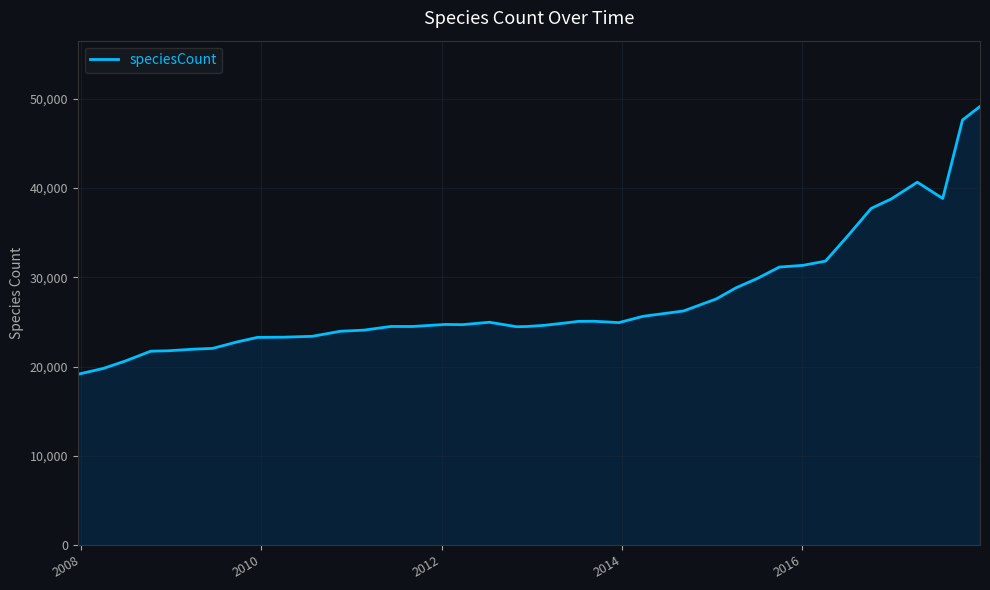

What is the smallest value displayed?

19127